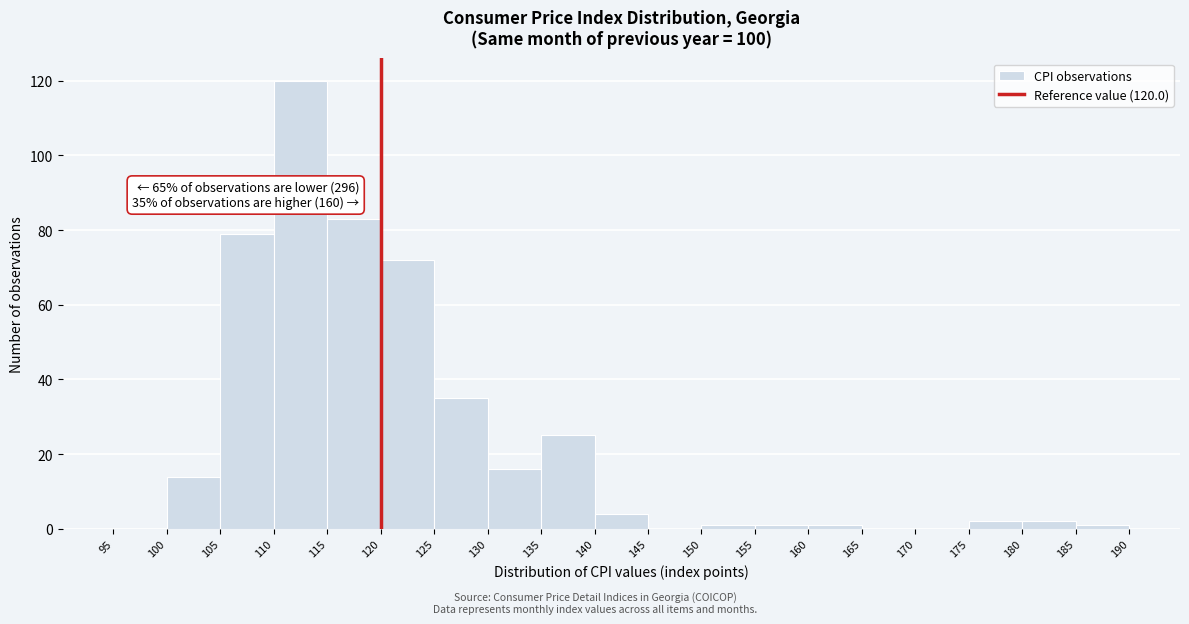

Over which range of the x-axis is the bar tallest?

110 to 115